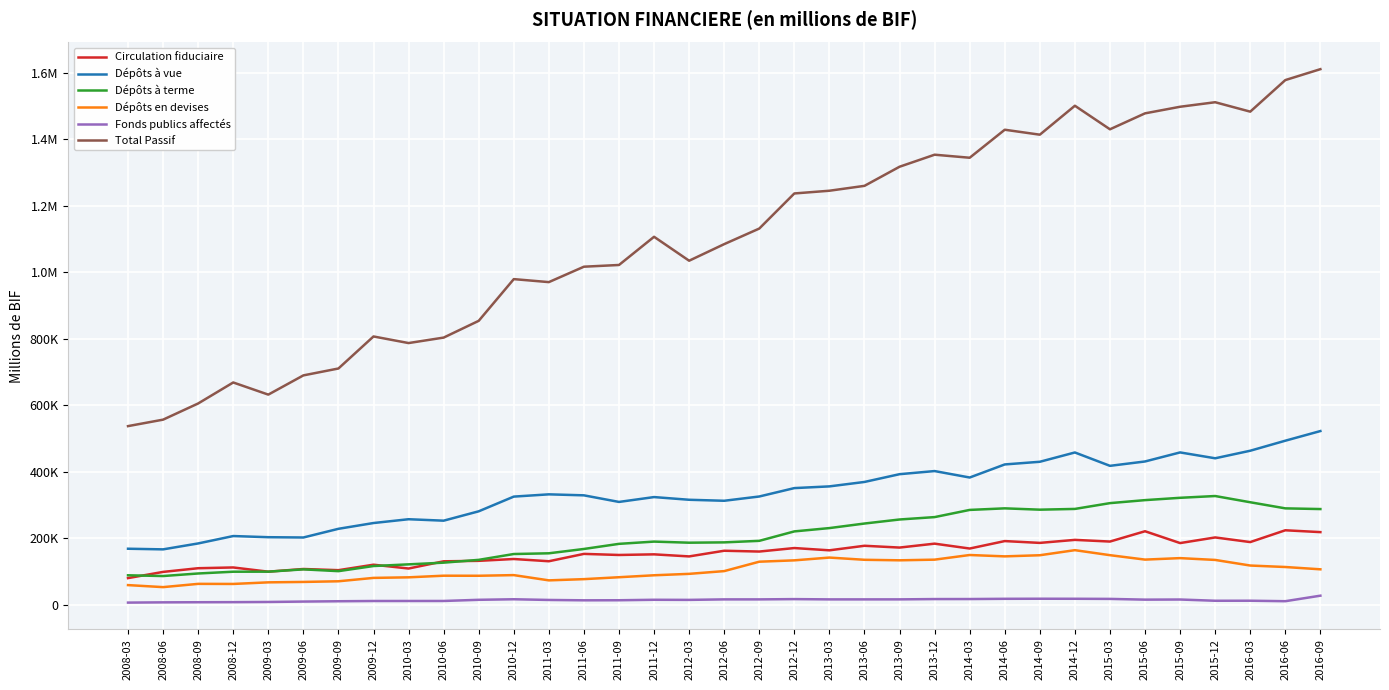

What is the minimum value shown in the chart?

6970.2